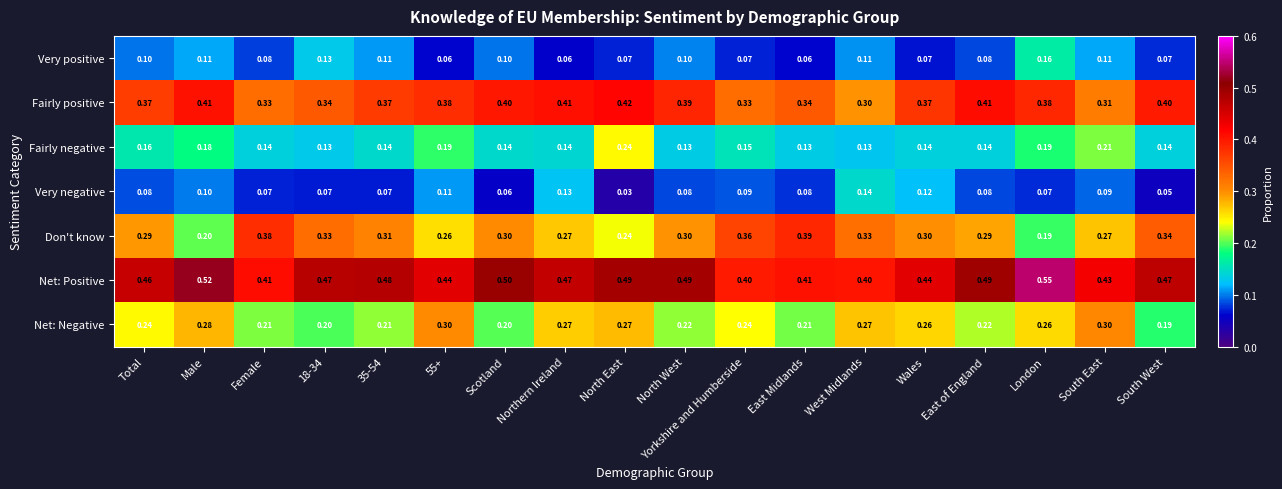

Rank the series at Female from highest to lowest value.

Net: Positive, Don't know, Fairly positive, Net: Negative, Fairly negative, Very positive, Very negative